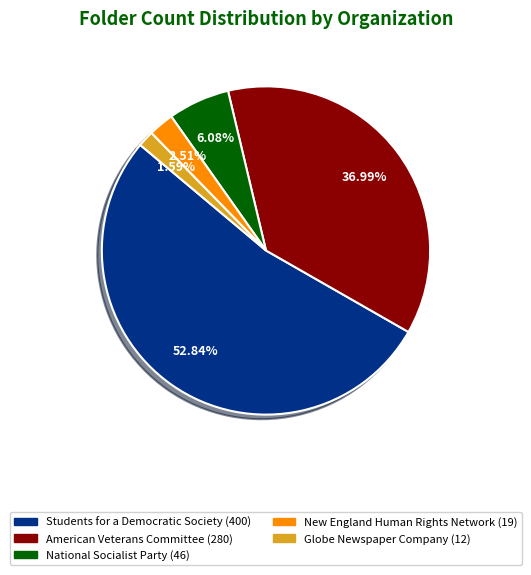

Which has a higher value, American Veterans Committee or Globe Newspaper Company?

American Veterans Committee